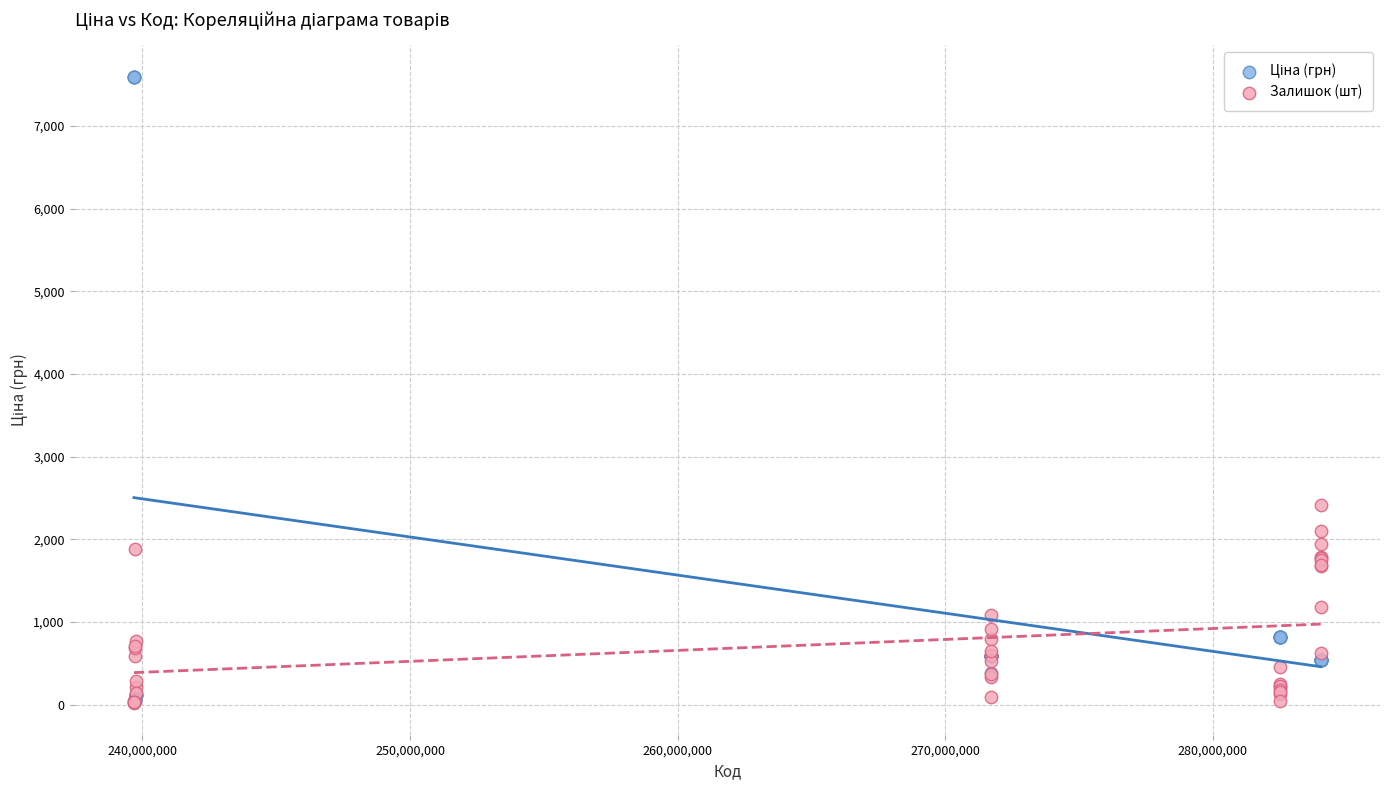

Across all series, what Y value is closest to 3806?

2419.0